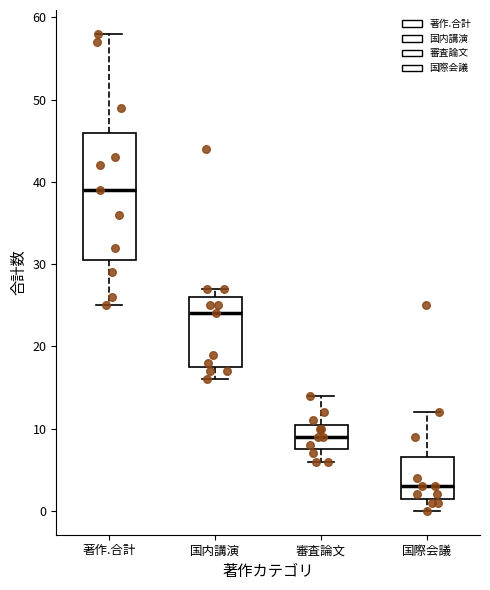

Which box is the tallest, from its lower edge to its upper edge?

著作.合計